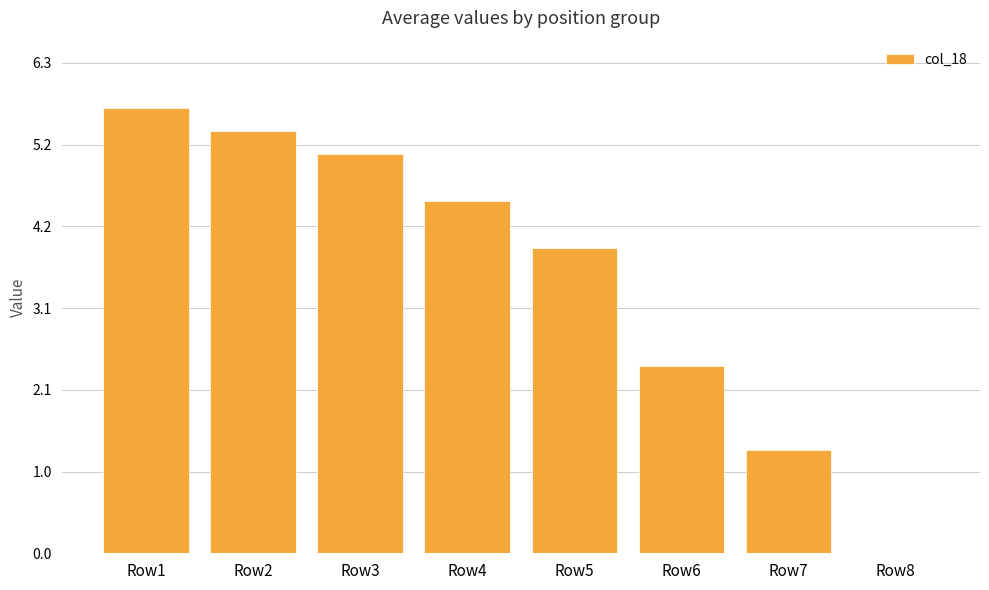

Reading left to right, transcribe all the data shown in this chart.

5.7	5.4	5.1	4.5	3.9	2.4	1.3	0.0